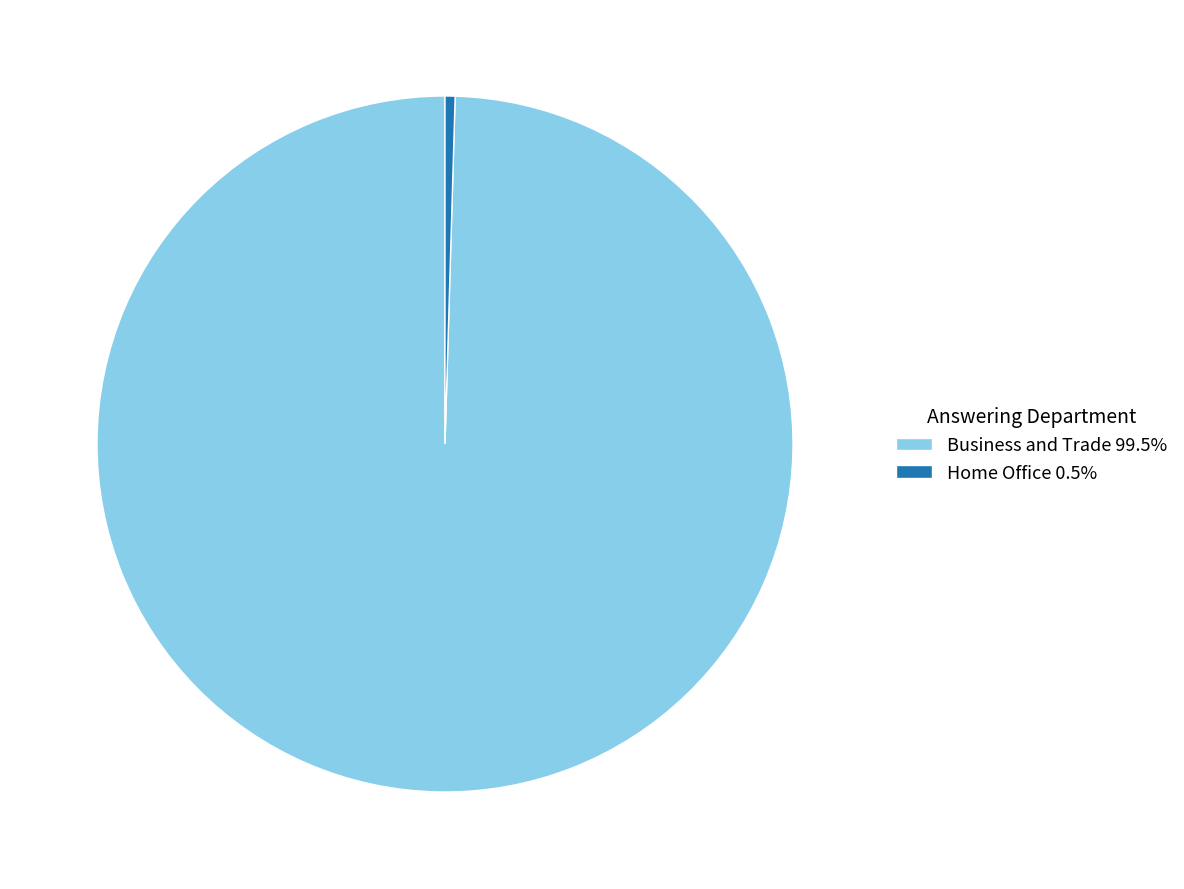

Which has a higher value, Business and Trade or Home Office?

Business and Trade